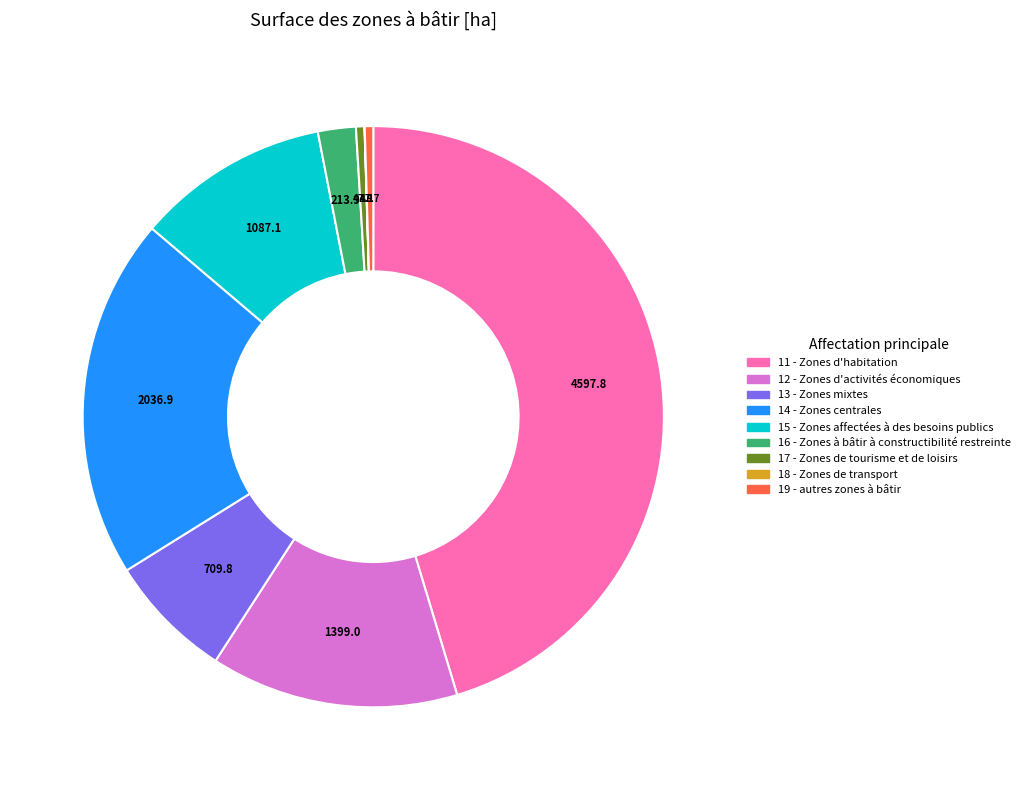

Does any single category account for the majority?

No